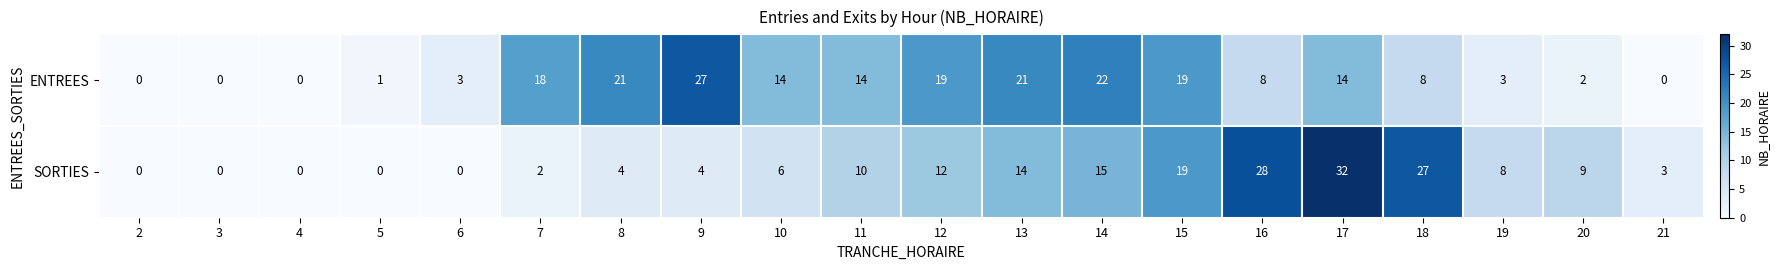

List the series in order of their overall mean, lowest first.

SORTIES, ENTREES